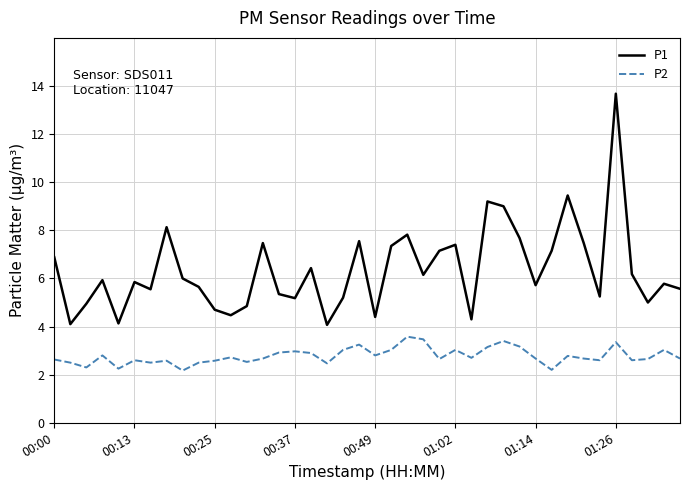

Which series has the largest total across all categories?

P1